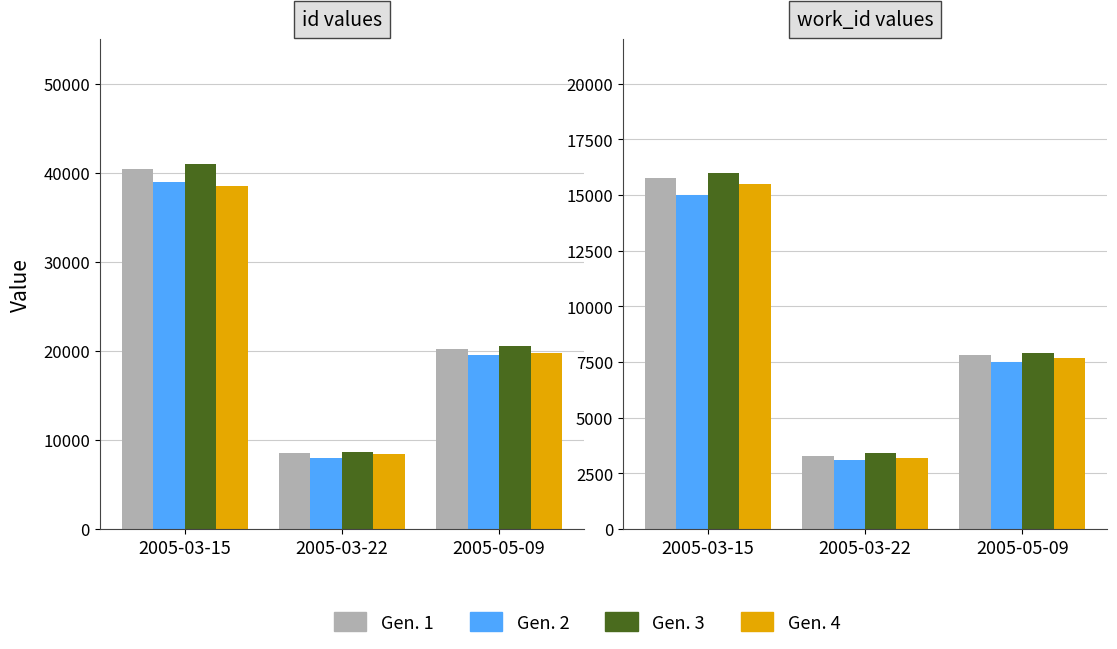

What is the maximum value for Gen. 3?

16000